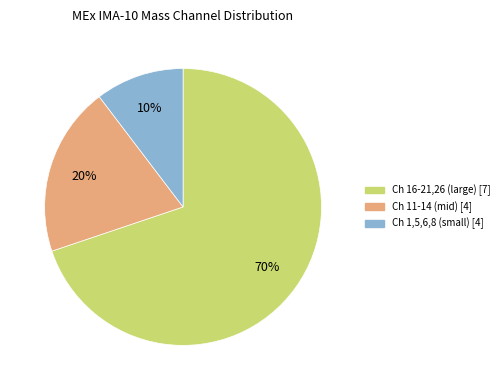

True or false: Ch 1,5,6,8 (small) [4] accounts for 19% of the total.

False